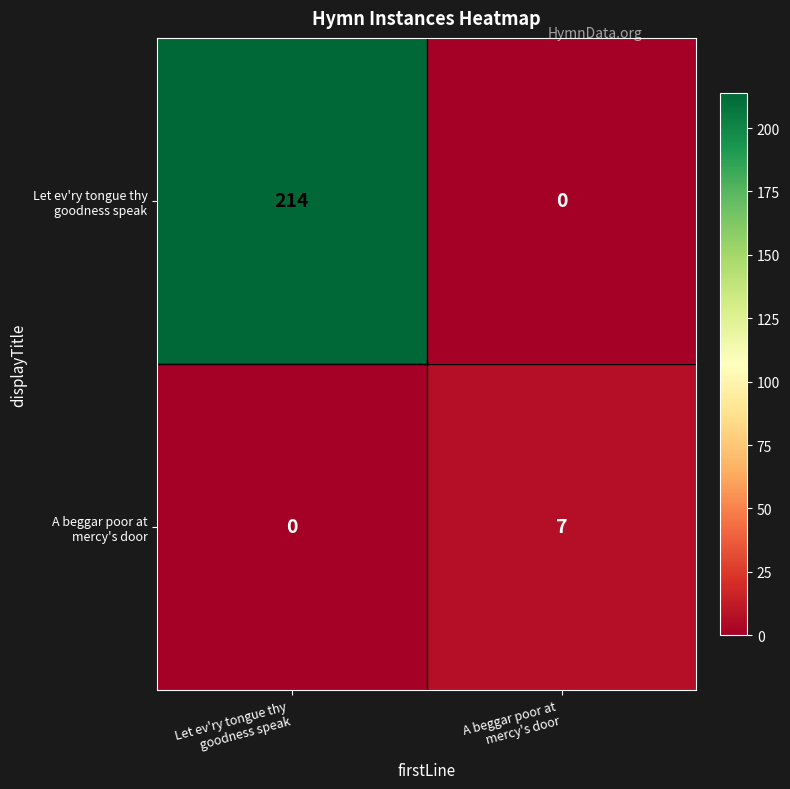

What is the greatest value displayed?

214